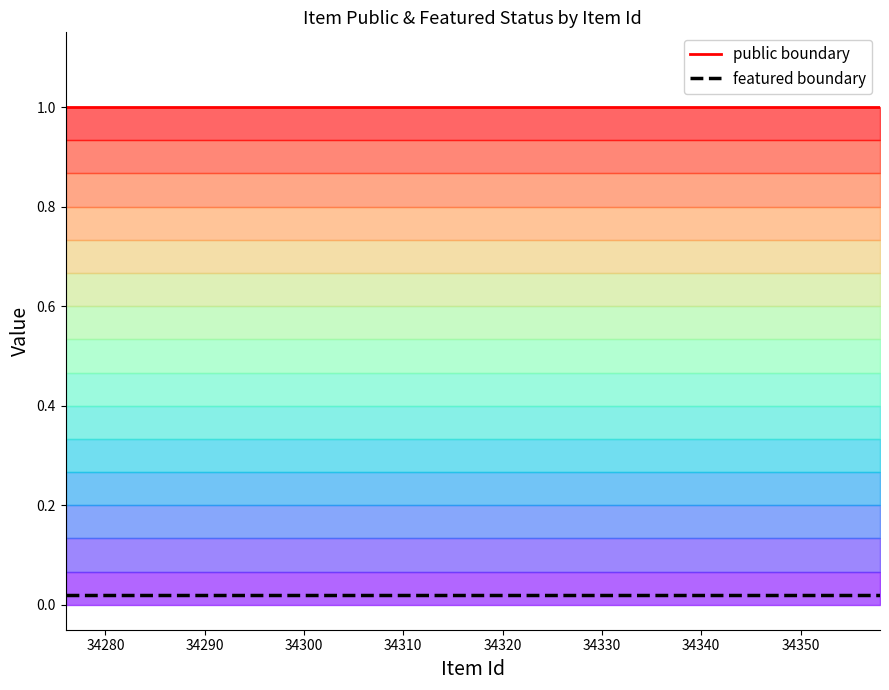

The public boundary series shows 1.0 at 34330. True or false?

True